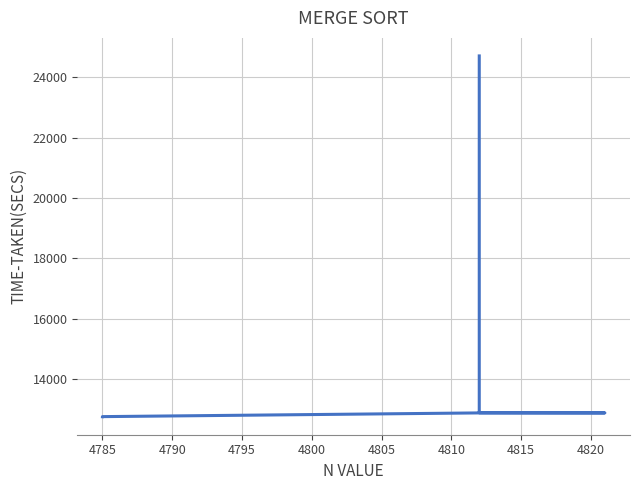

What is the difference between the maximum and second lowest values?

11957